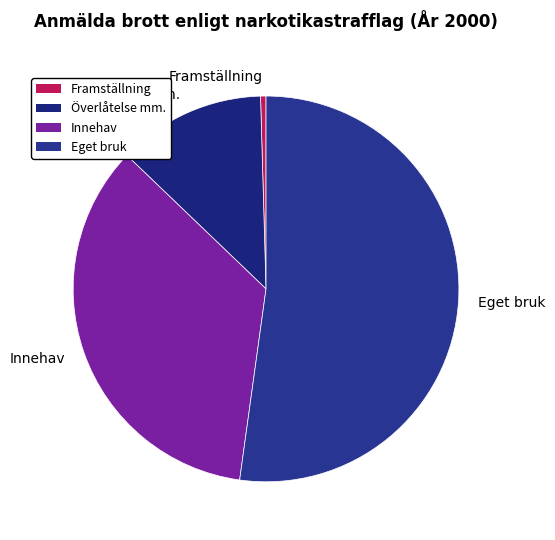

Which has a higher value, Innehav or Eget bruk?

Eget bruk